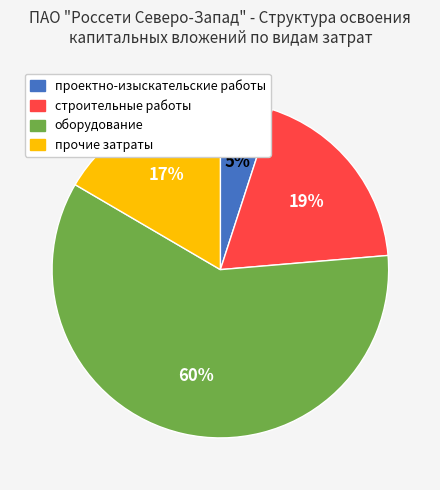

Rank the categories by value from lowest to highest.

проектно-изыскательские работы, прочие затраты, строительные работы, оборудование